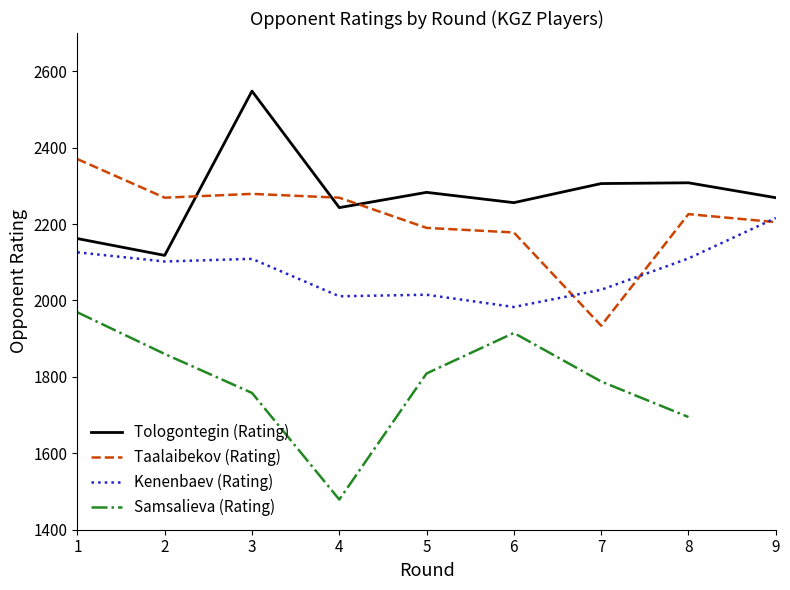

How many data points in Taalaibekov (Rating) are less than 2226?

4